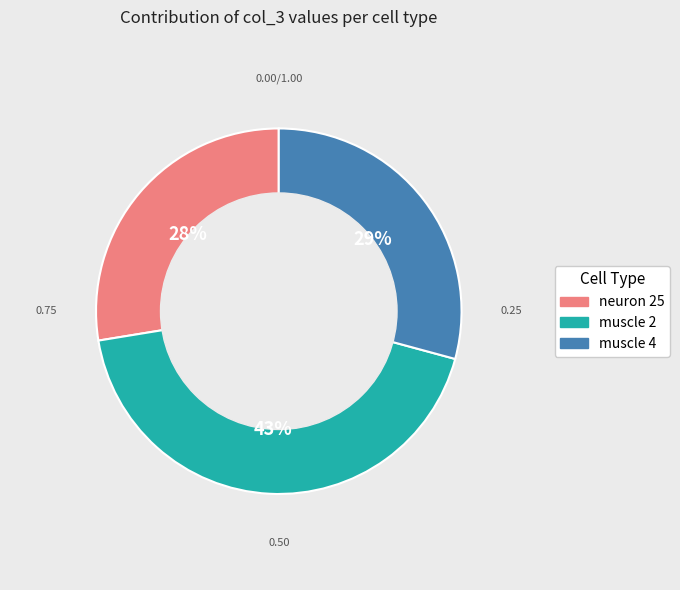

The neuron 25 slice represents 41% of the pie. True or false?

False